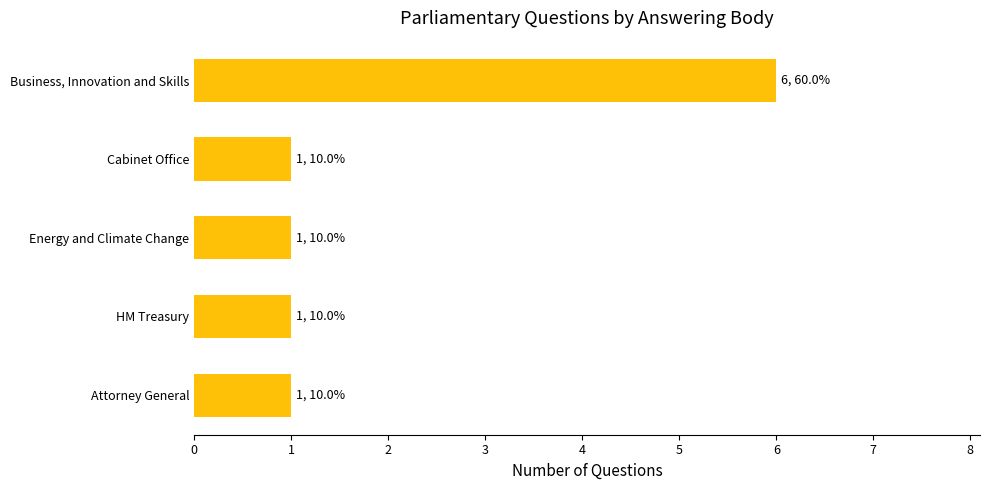

The value at HM Treasury is 2. True or false?

False